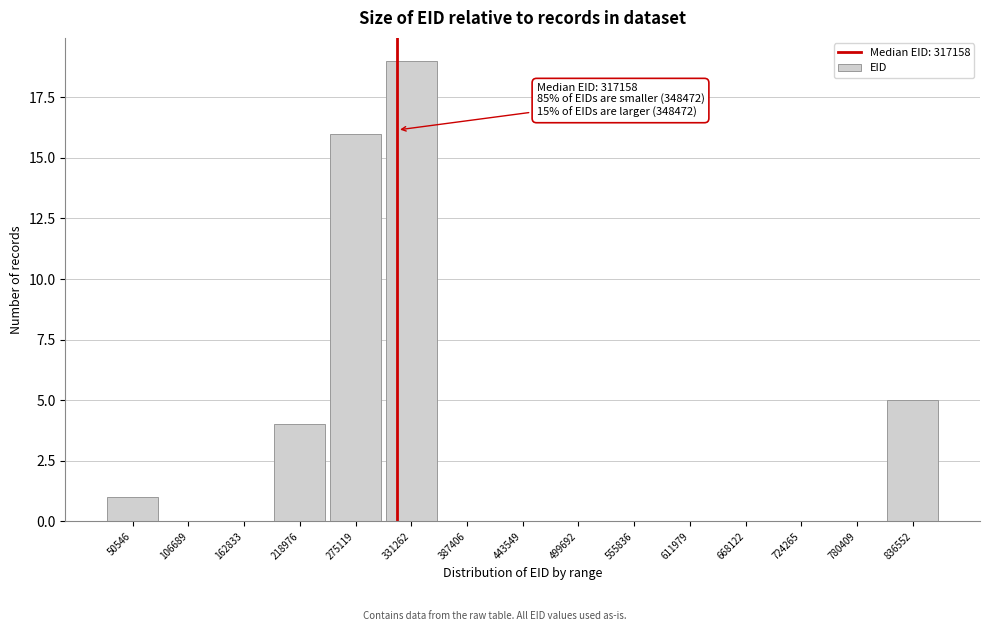

Which range on the x-axis has the tallest bar?

300000 to 360000